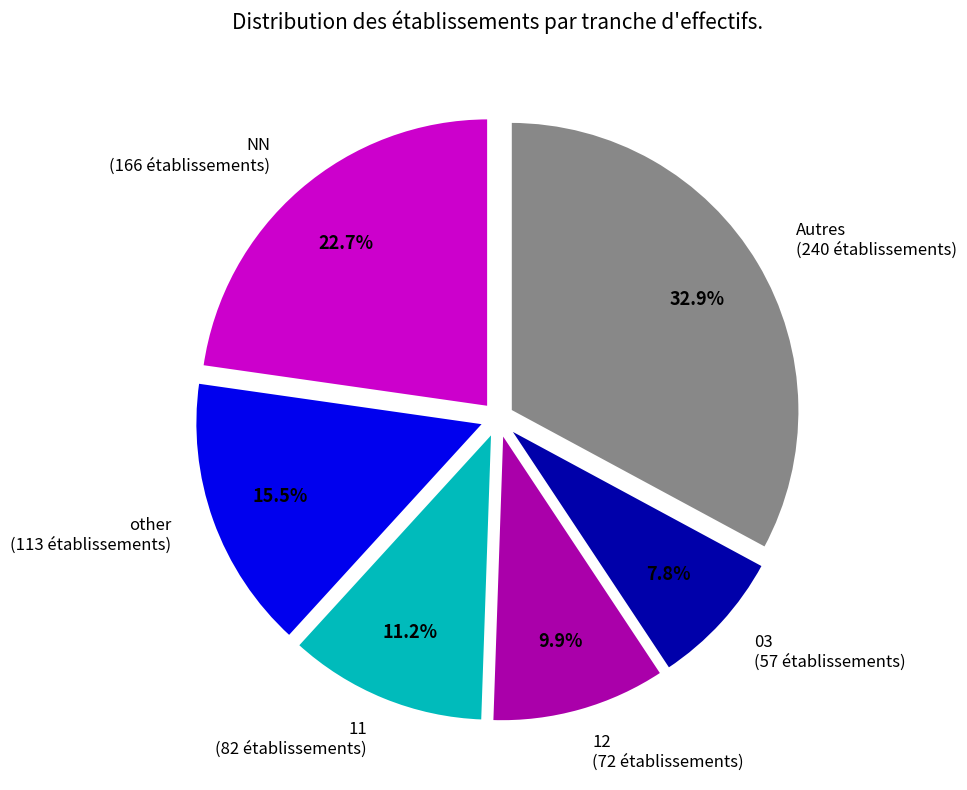

Do 11 and 12 together represent more than half of the pie?

No